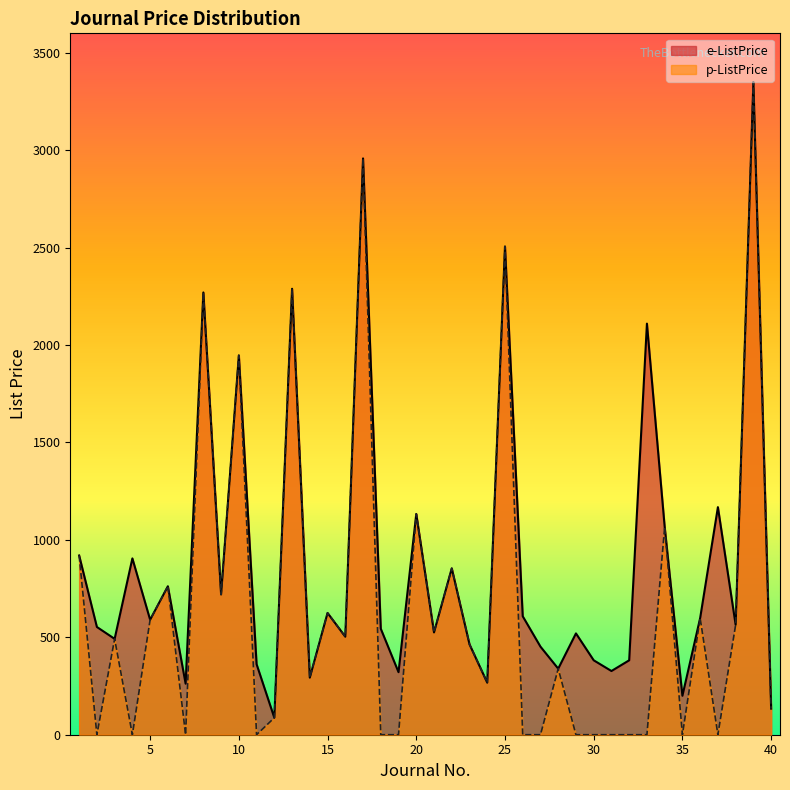

Reading right to left, extract all data points from this chart.

e-ListPrice: 134	3350	564	1168	599	200	1067	2110	382	327	382	520	339	452	608	2506	267	464	854	525	1133	321	544	2958	503	625	293	2289	87	362	1947	720	2270	262	762	590	905	492	553	920
p-ListPrice: 134	3350	564	0	599	0	1067	0	0	0	0	0	339	0	0	2506	267	464	854	525	1133	0	0	2958	503	625	293	2289	87	0	1947	720	2270	0	762	590	0	492	0	920